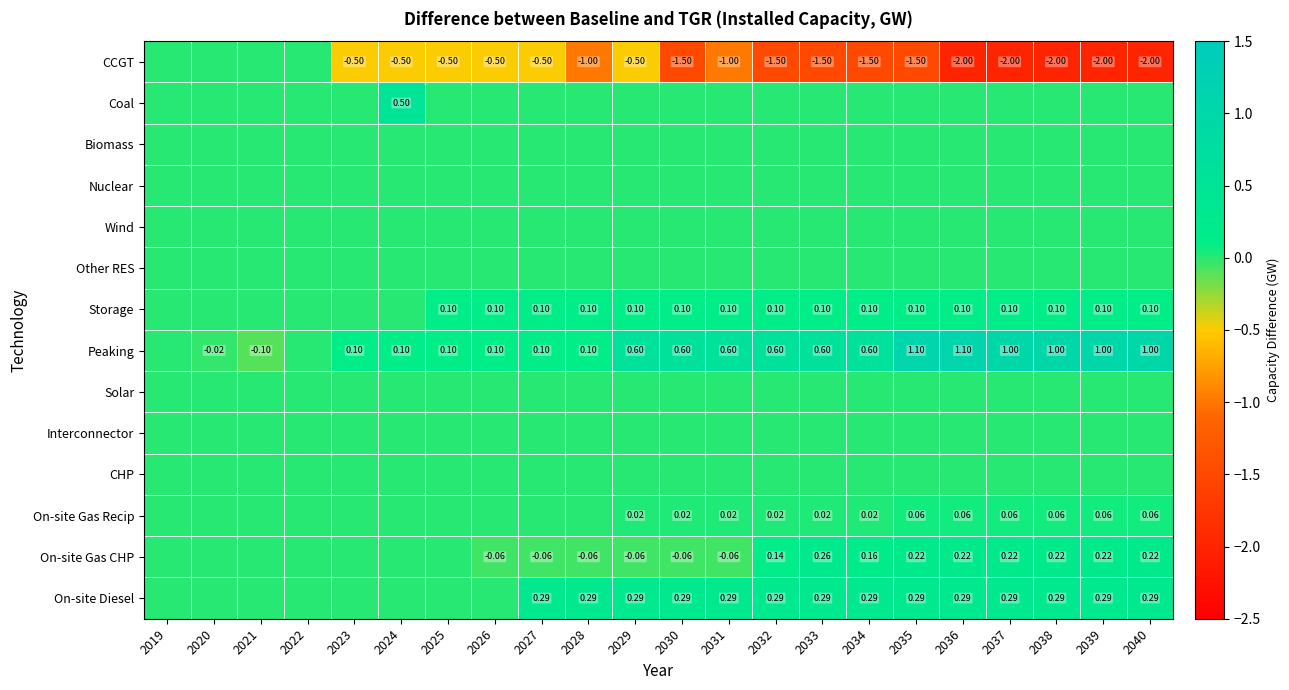

Which series has the largest range (max minus min)?

CCGT